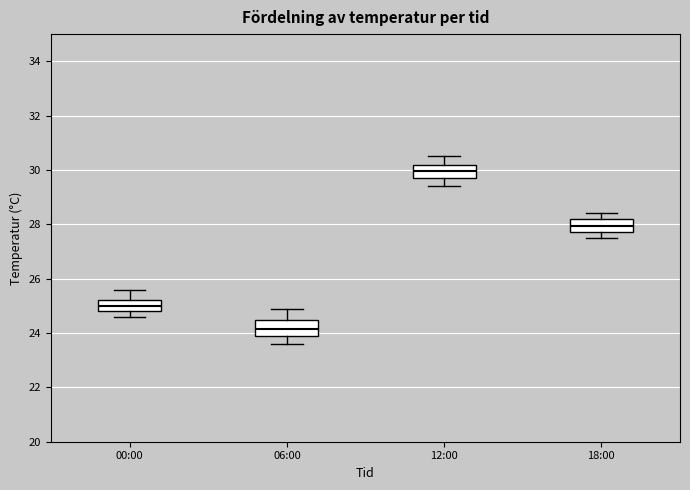

Where is the lower edge of the box for 12:00 on the y-axis? The values are not printed on the chart, so give them approximately, as read against the axis.

29.8